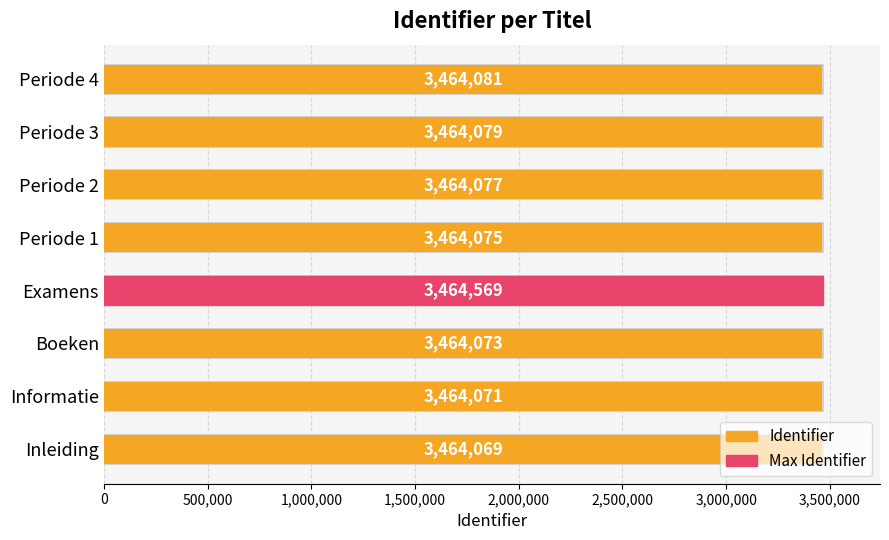

True or false: the data shows 1956064 at Periode 4.

False